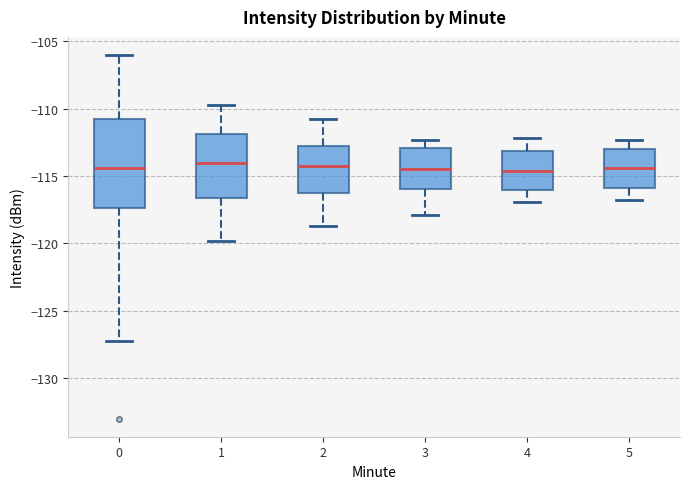

Reading left to right, read every box against the y-axis: the position of its median line, the range the box covers, and the ends of its whiskers. The values are not printed on the chart, so give them approximately, as read against the axis.

0: median -114.5, box -117.5 to -111.0, whiskers -127.0 to -106.0
1: median -114.0, box -116.5 to -112.0, whiskers -120.0 to -109.5
2: median -114.0, box -116.0 to -112.5, whiskers -118.5 to -111.0
3: median -114.5, box -116.0 to -113.0, whiskers -118.0 to -112.5
4: median -114.5, box -116.0 to -113.0, whiskers -117.0 to -112.0
5: median -114.5, box -116.0 to -113.0, whiskers -117.0 to -112.5